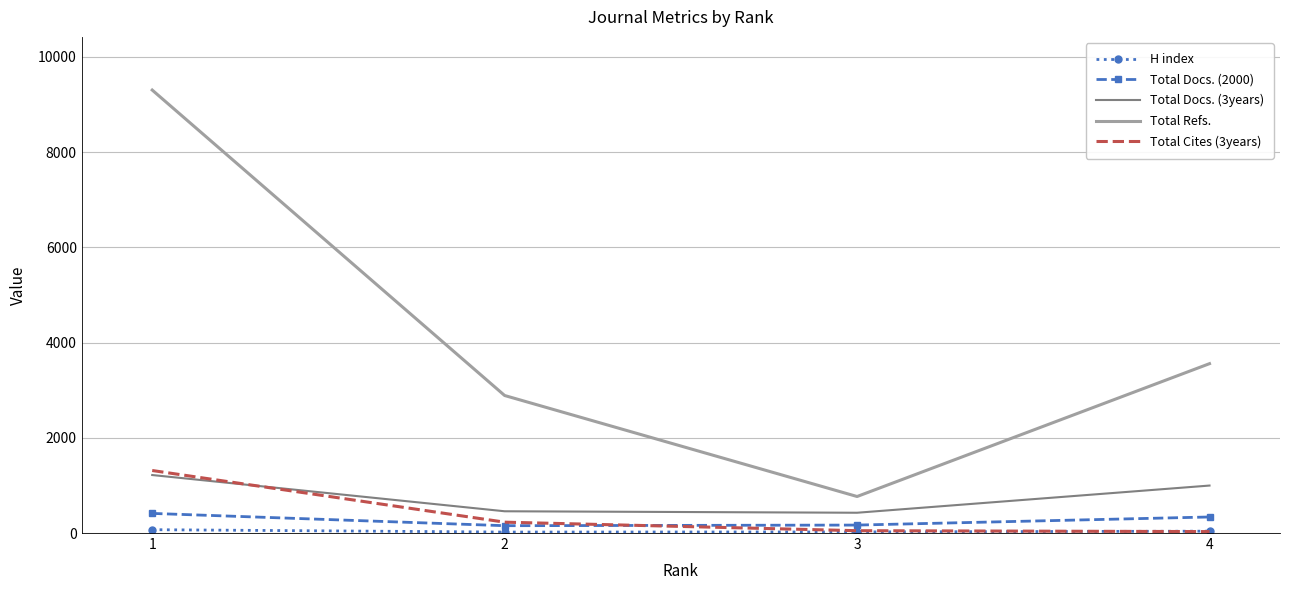

Which series changed the most between 1 and 3?

Total Refs.